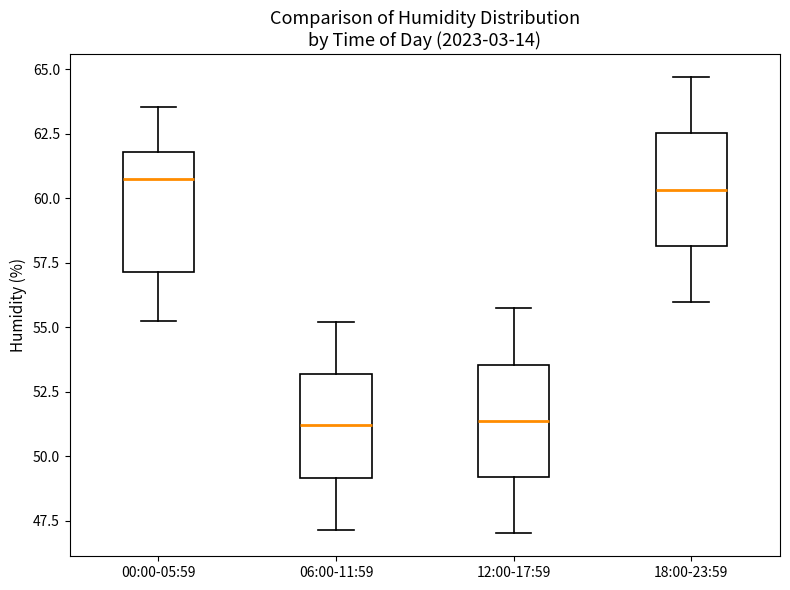

Where is the lower edge of the box for 12:00-17:59 on the y-axis? The values are not printed on the chart, so give them approximately, as read against the axis.

49.0